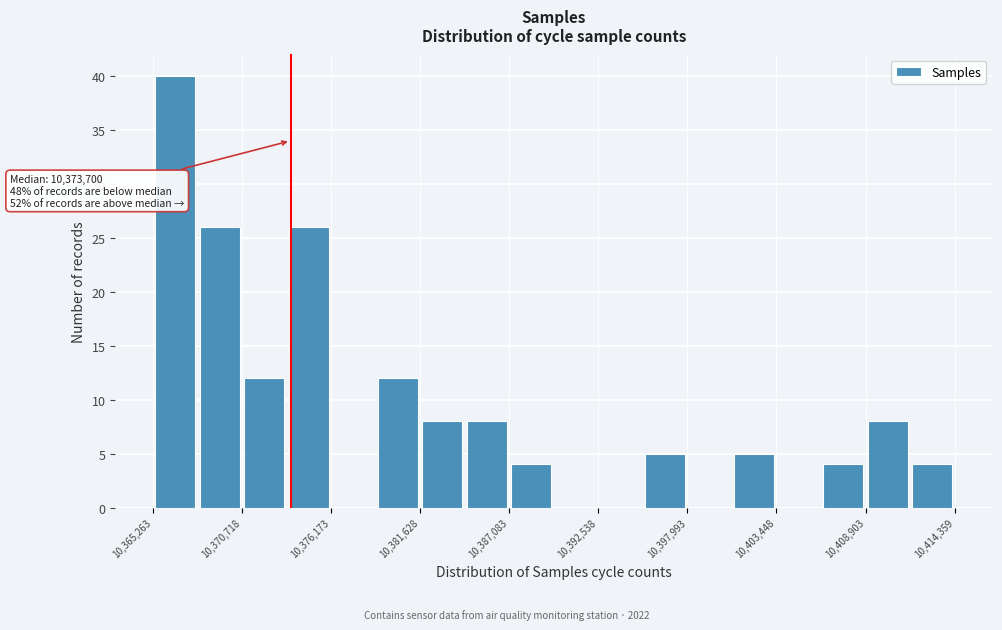

Read against the x-axis, roughly where is the centre of the tallest bar?

10367000